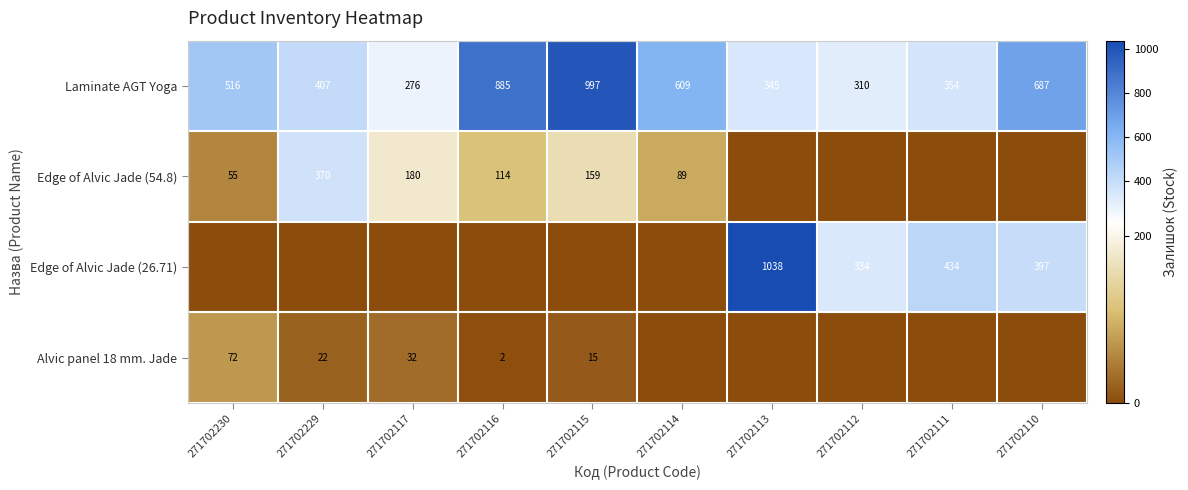

List the labels in order of Laminate AGT Yoga value, smallest first.

271702117, 271702112, 271702113, 271702111, 271702229, 271702230, 271702114, 271702110, 271702116, 271702115